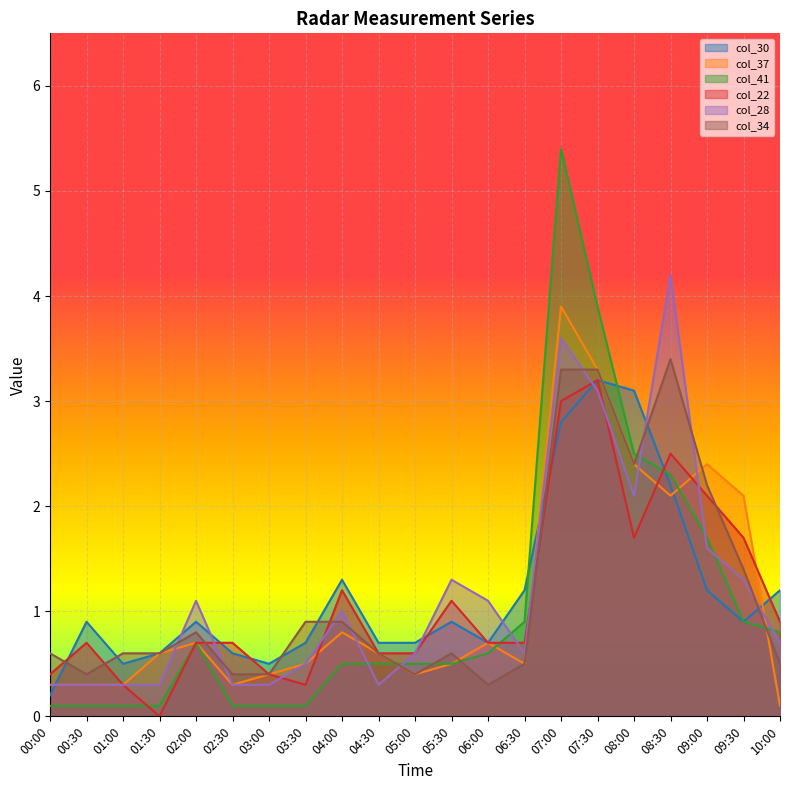

Where is the first local minimum for col_37?

02:30